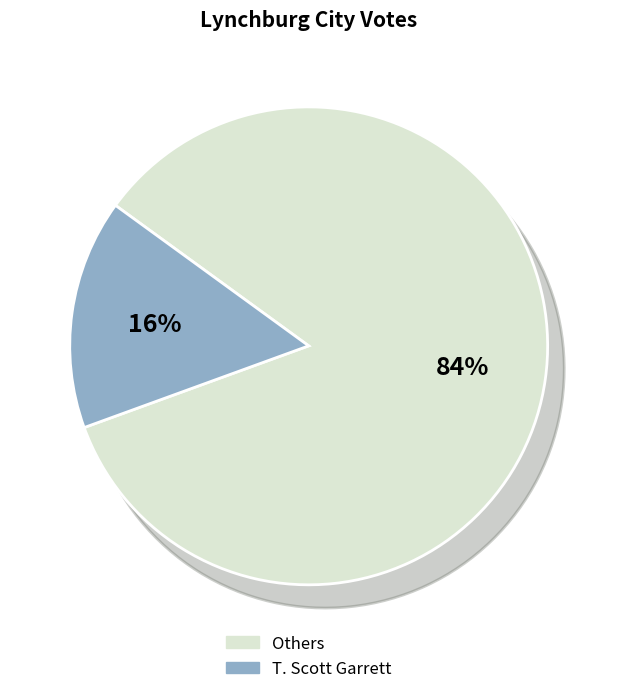

How many slices are in this pie chart?

2